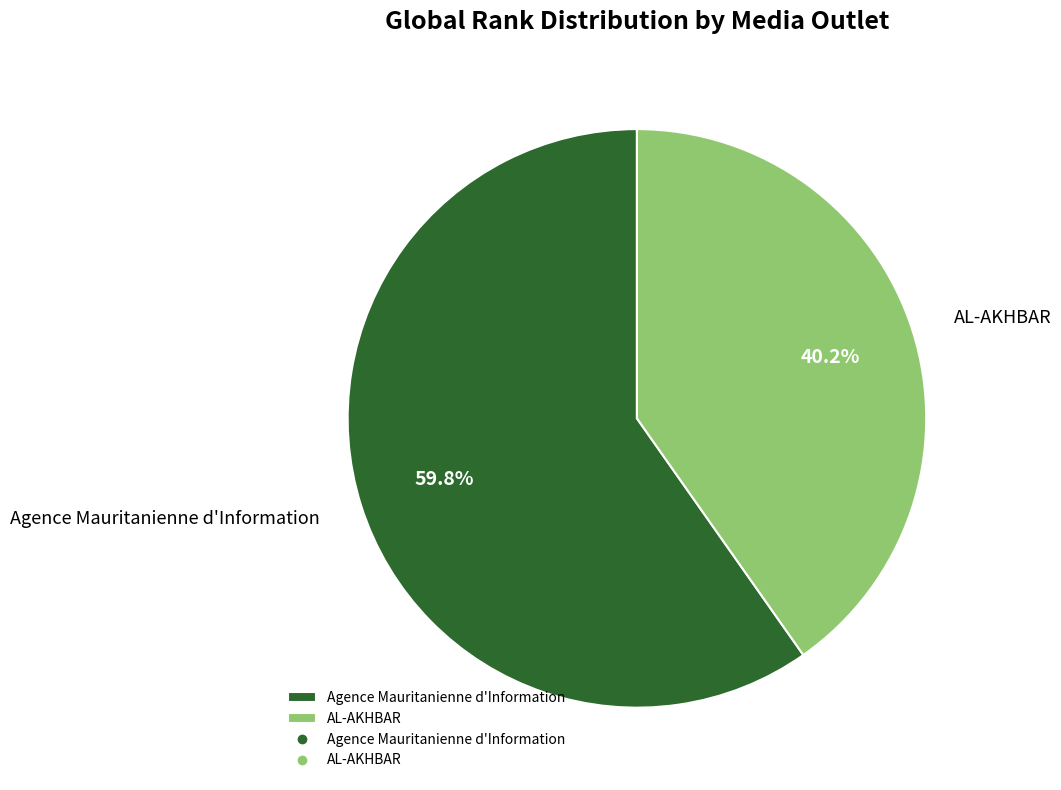

Approximately how many times larger is the value at AL-AKHBAR compared to Agence Mauritanienne d'Information?

0.7